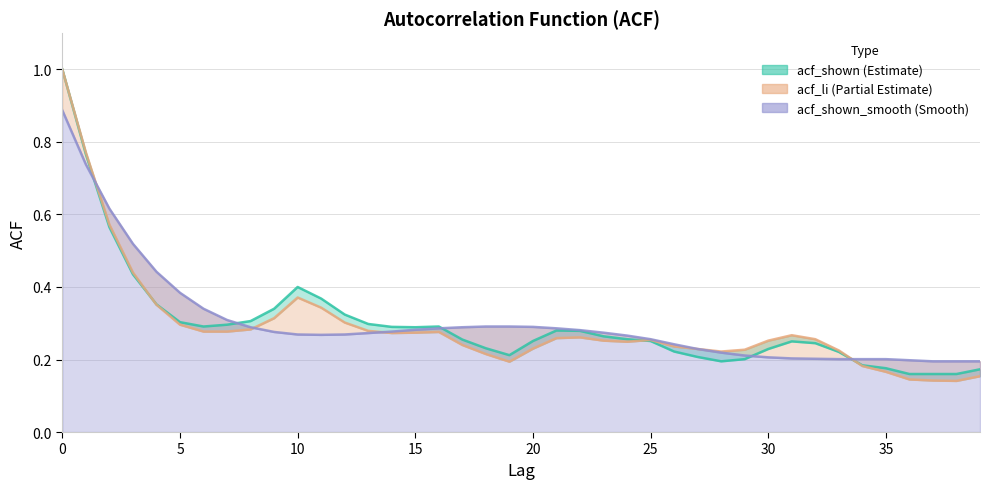

What is the maximum value shown in the chart?

1.0